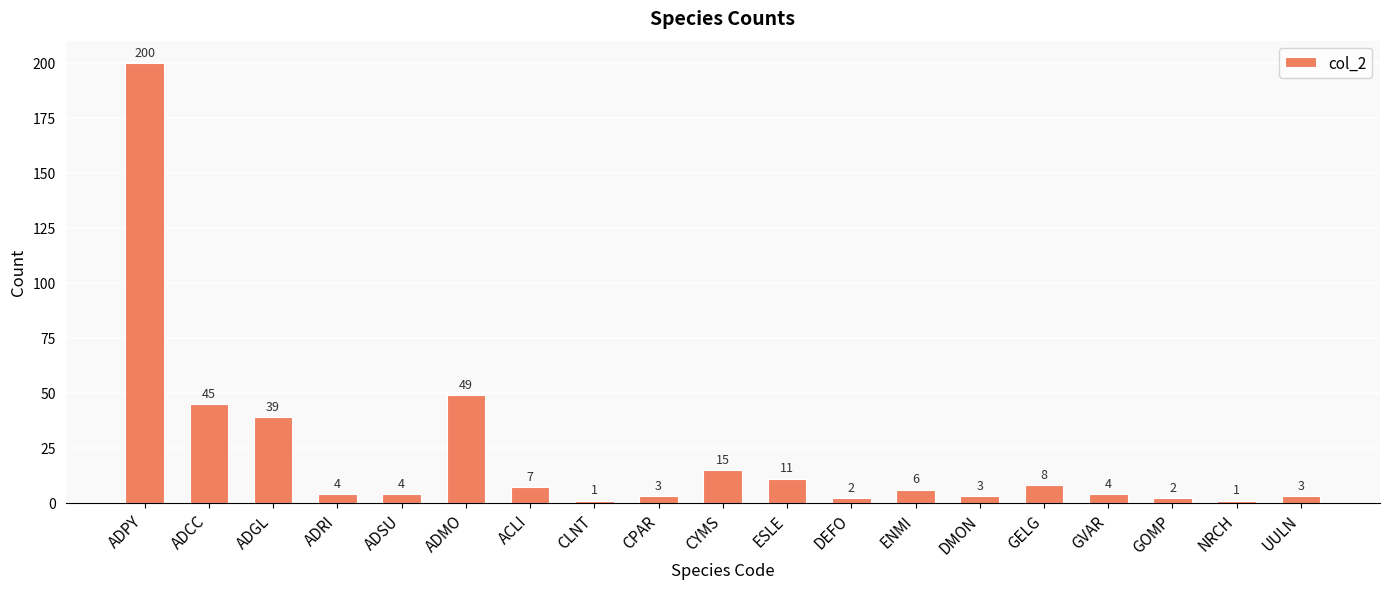

What is the change in value from ADGL to DEFO?

-37